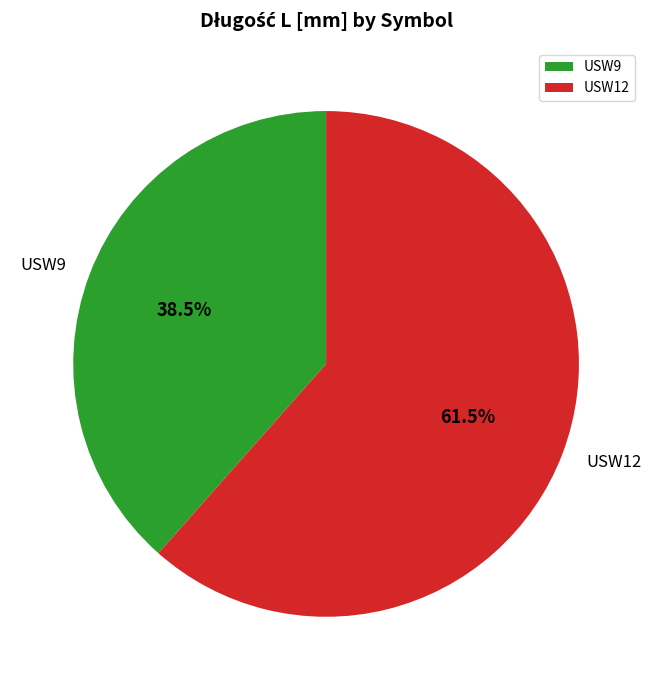

Which category has the smallest portion of the pie?

USW9